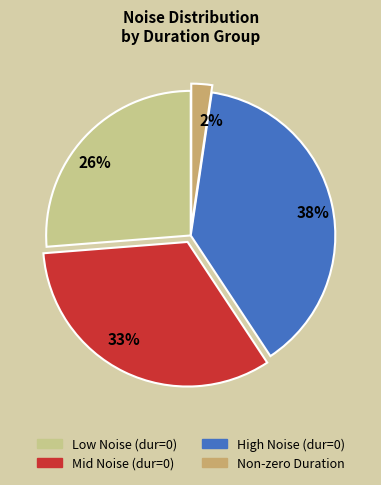

To the nearest percent, what percentage of the pie is High Noise (dur=0)?

38%